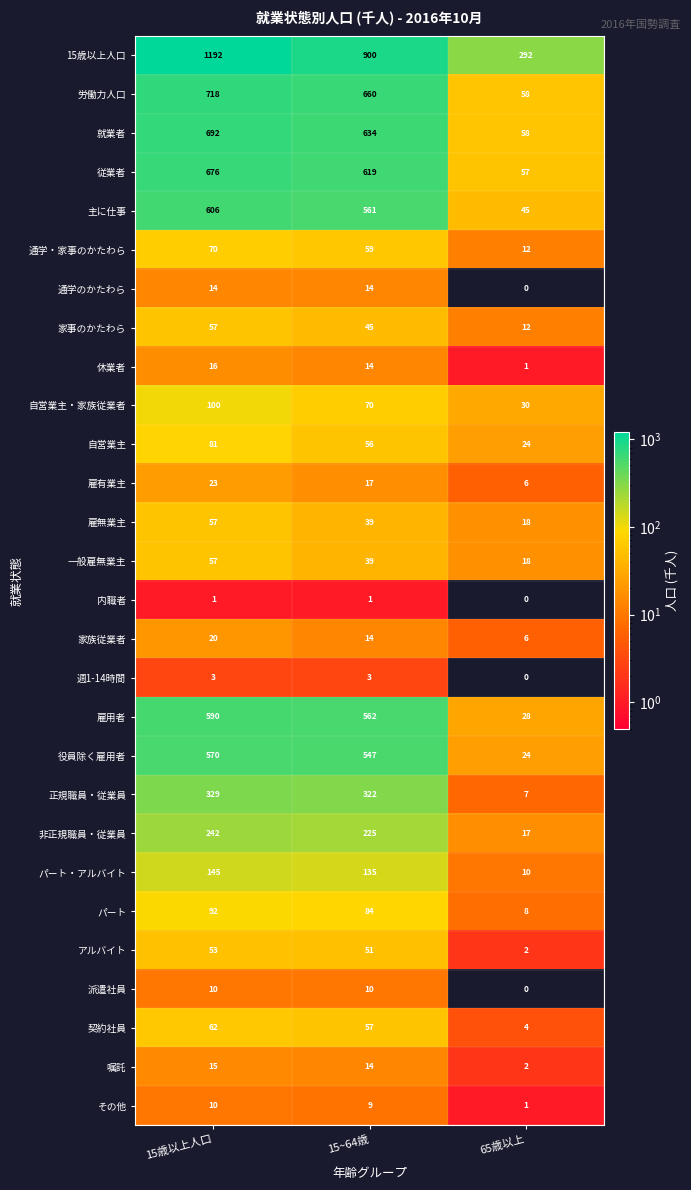

How many values in the 就業者 series are below 634?

1